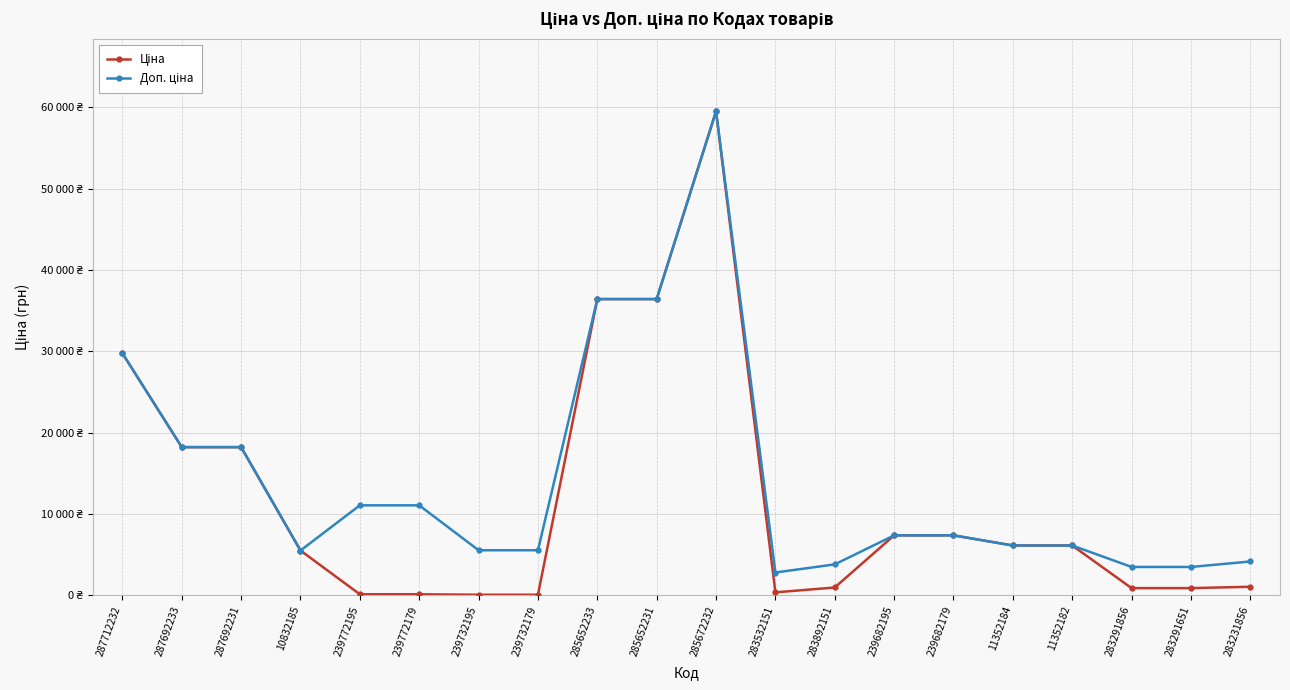

Count the number of categories in the chart.

20